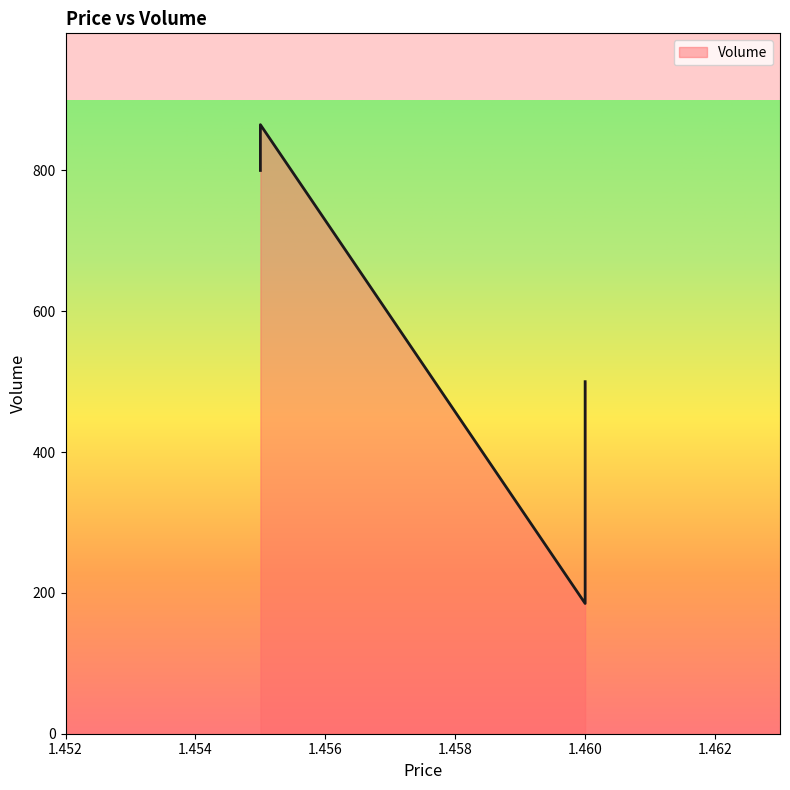

Rank the categories by value from lowest to highest.

1.46, 1.46, 1.455, 1.455